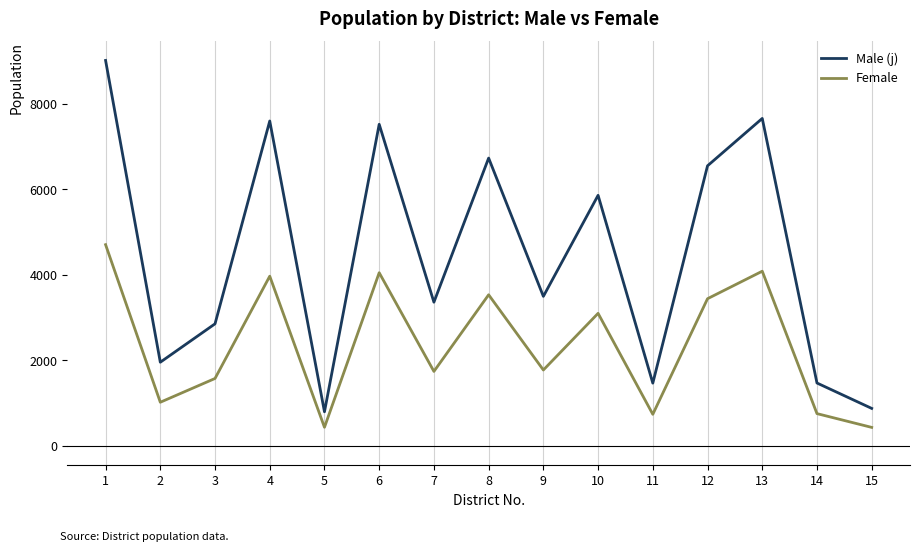

Which series has the widest spread of values?

Male (j)